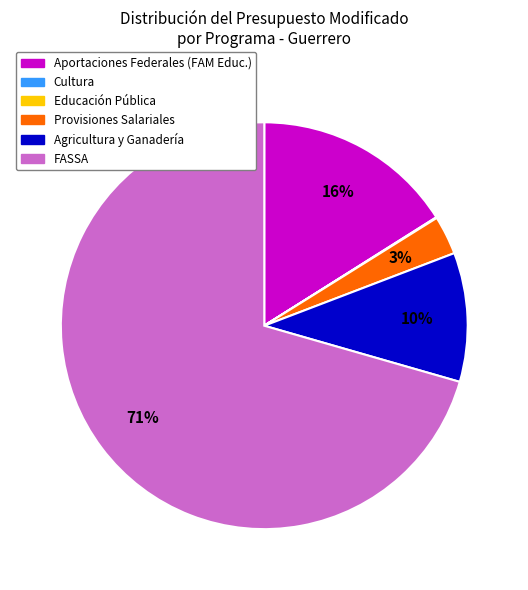

Does any single category account for the majority?

Yes